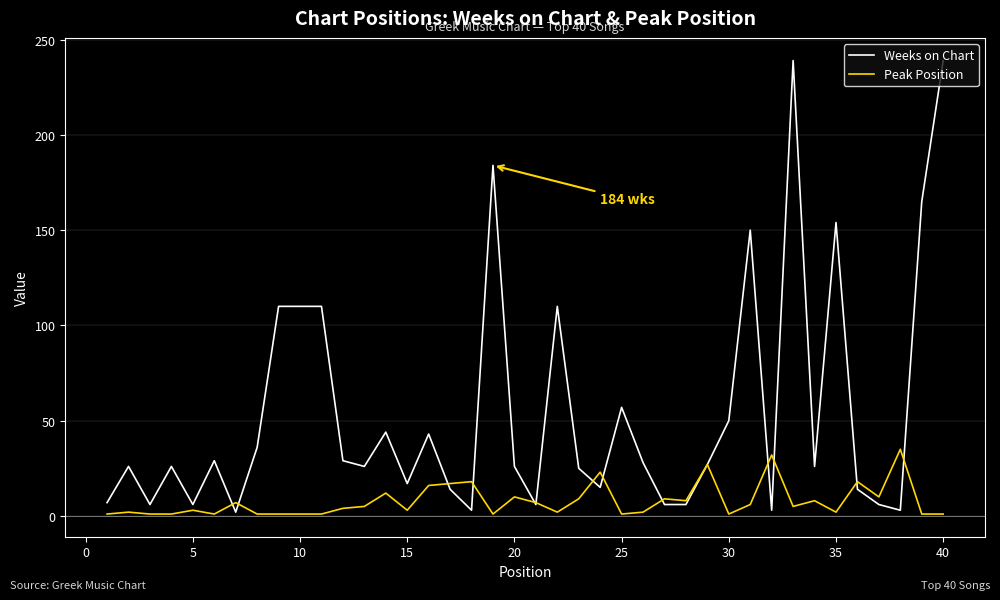

Which series has the largest total across all categories?

Weeks on Chart